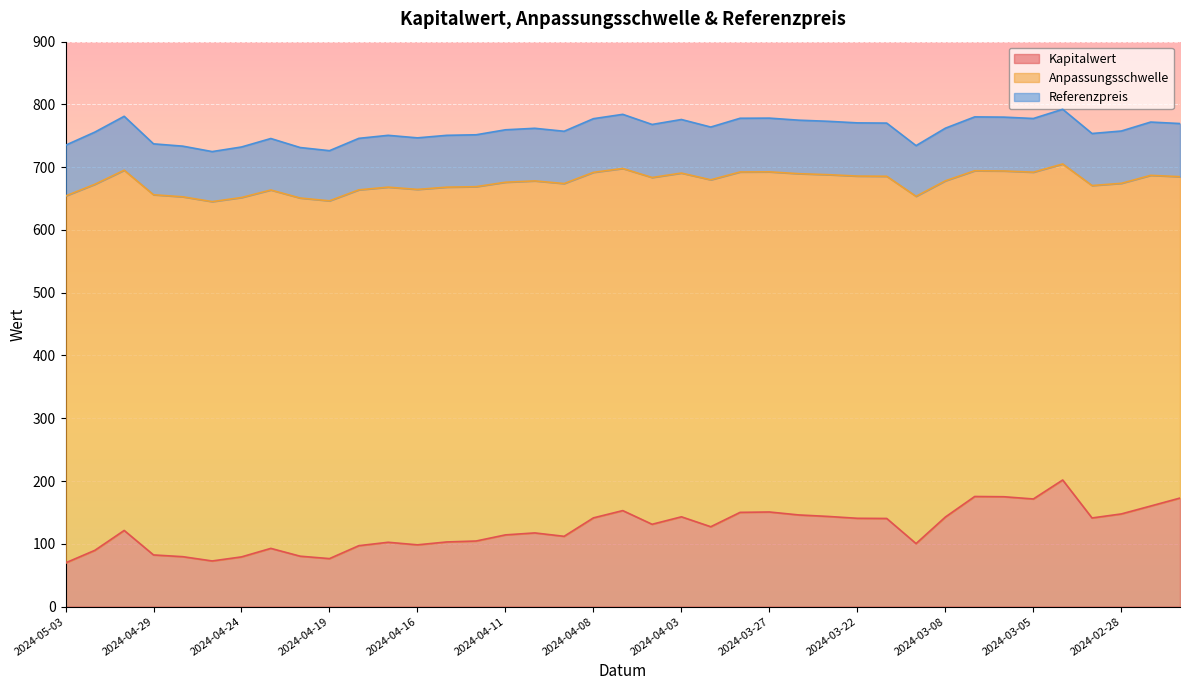

Which series changed the most between 2024-03-05 and 2024-02-27?

Kapitalwert